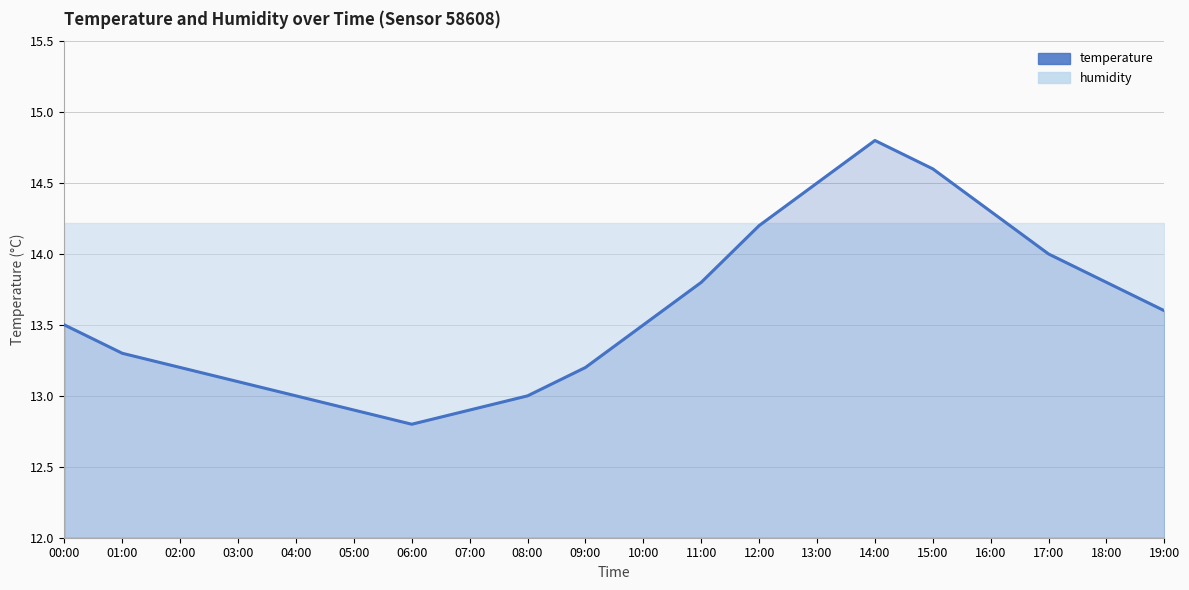

The value at 16:00 is 20.1. True or false?

False